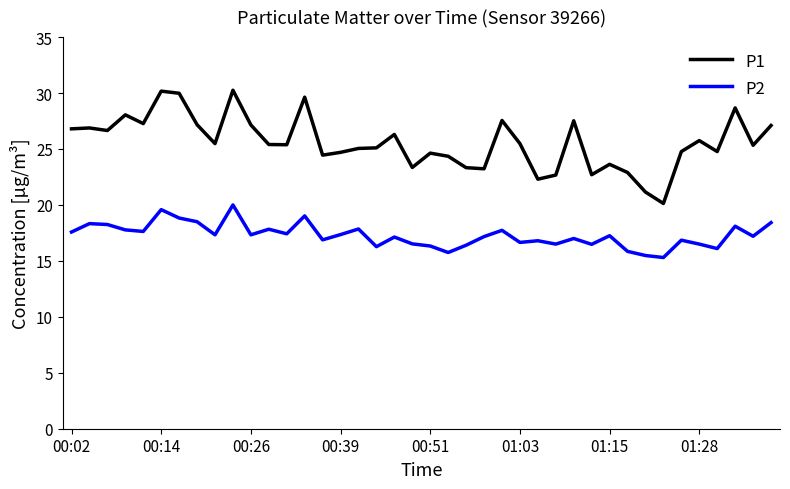

Which series has the largest range (max minus min)?

P1